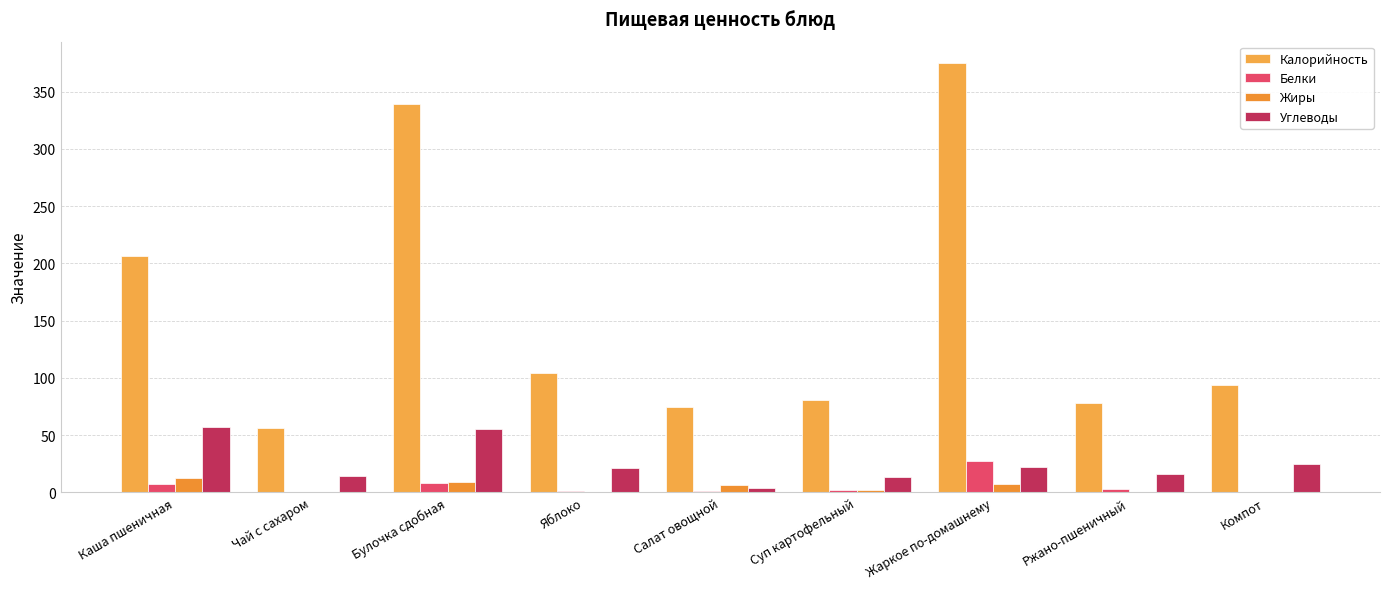

How many data points does each series have?

9